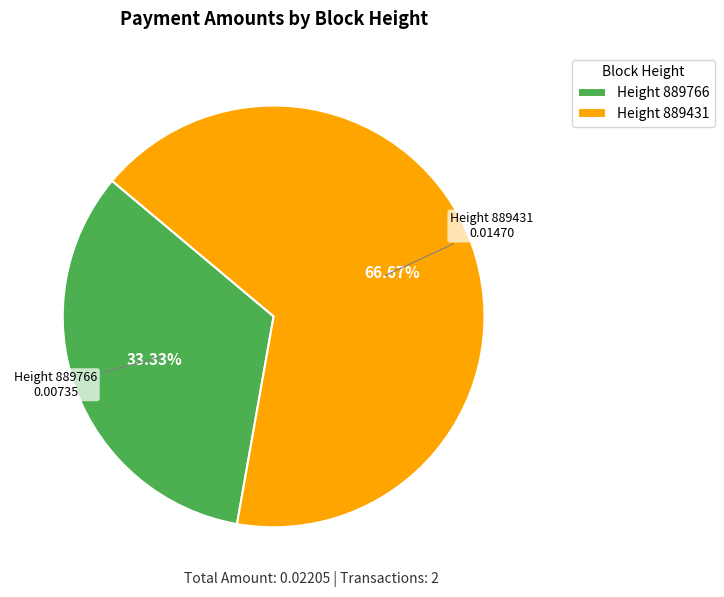

Is there any slice that represents more than half of the pie?

Yes